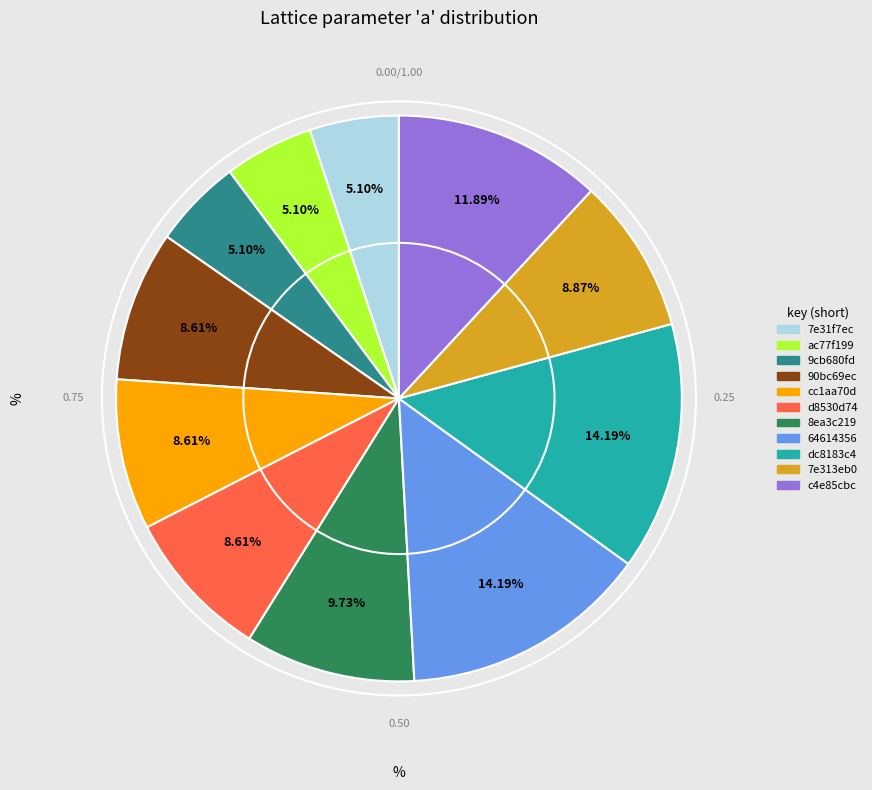

Is dc8183c4 the majority of the pie?

No